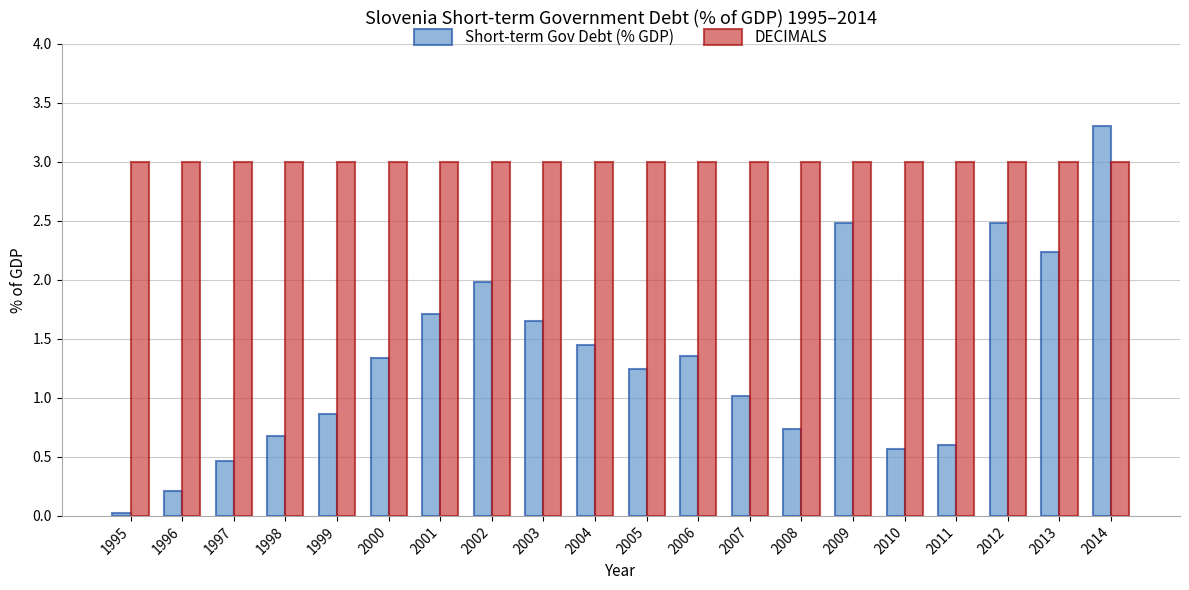

The value of DECIMALS at 2001 is 3.0. True or false?

True